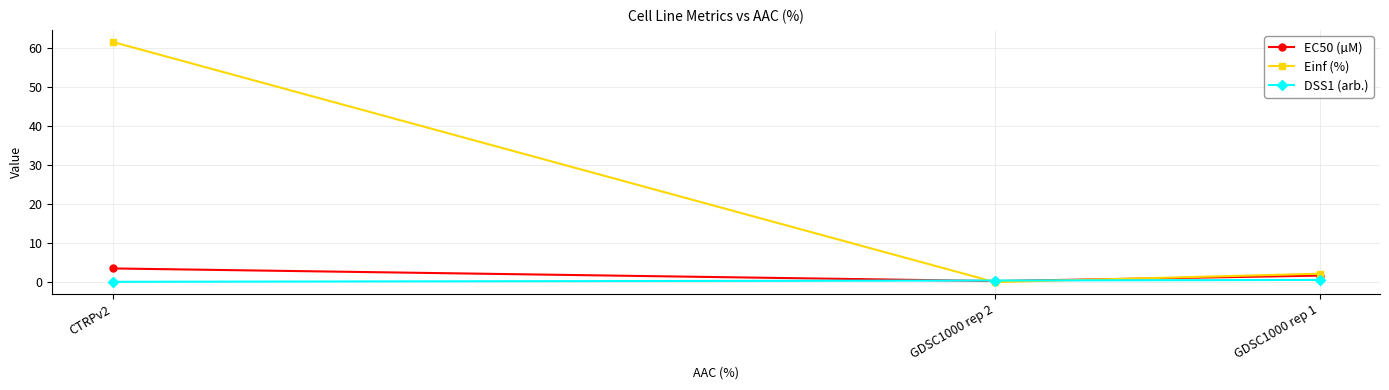

What are all the series names shown in the legend?

EC50 (µM), Einf (%), DSS1 (arb.)